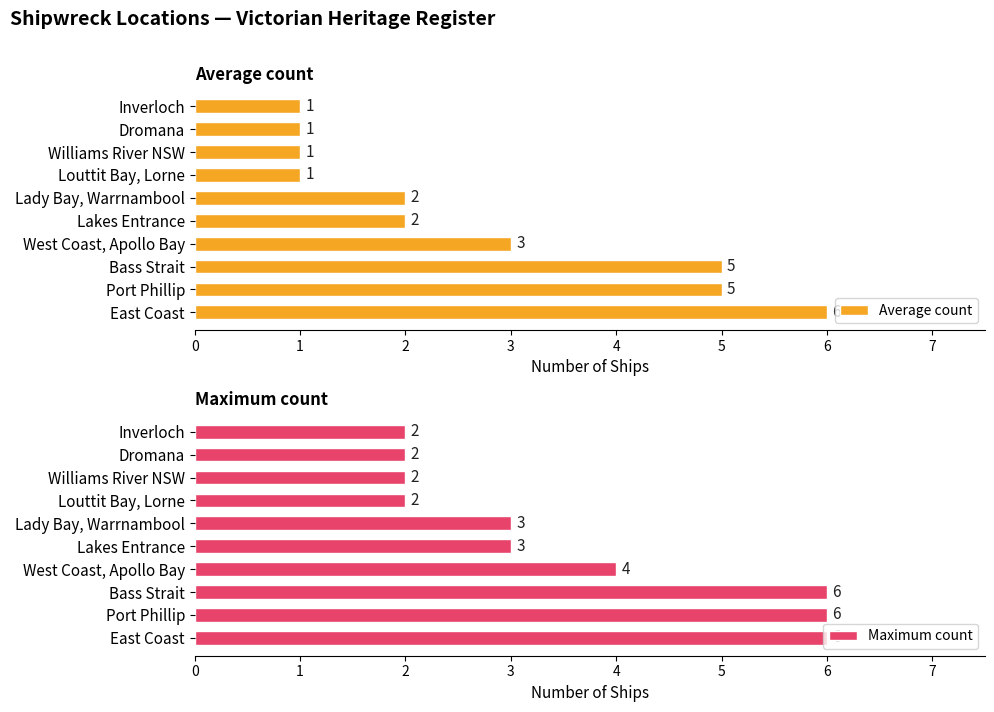

At which label is Average count closest to 3?

West Coast, Apollo Bay